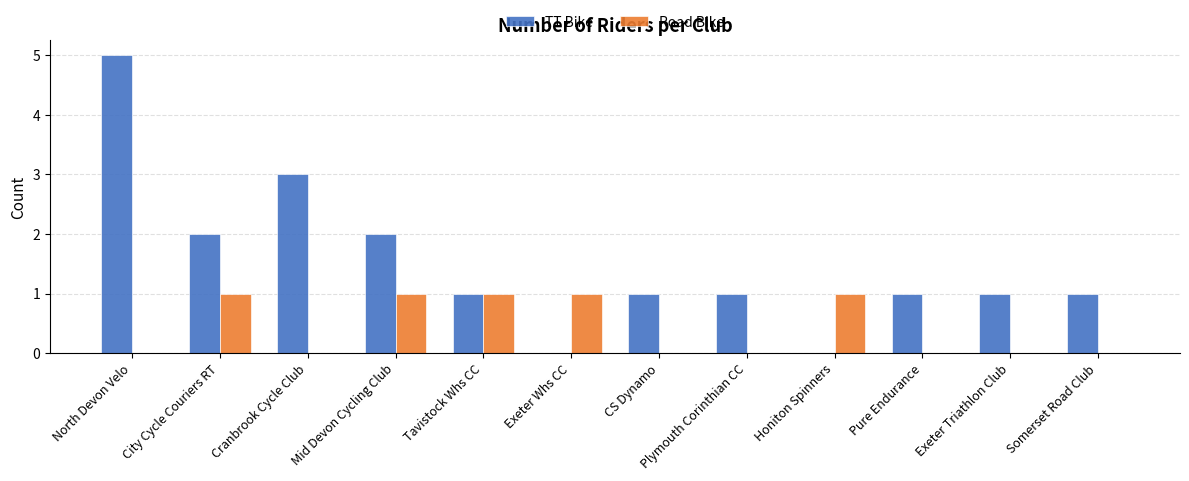

The TT Bike series shows 0 at Honiton Spinners. True or false?

True